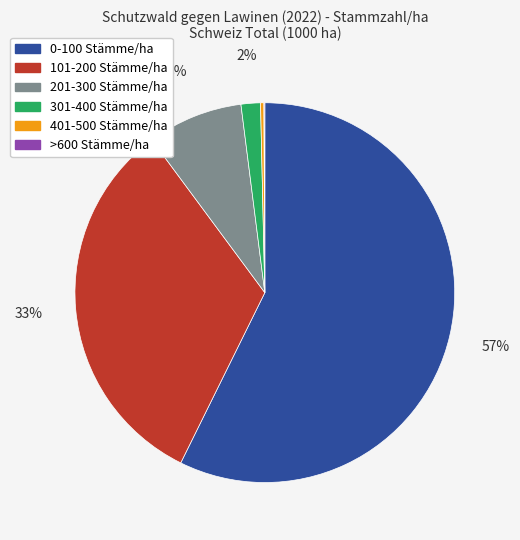

Do 0-100 Stämme/ha and 301-400 Stämme/ha together represent more than half of the pie?

Yes